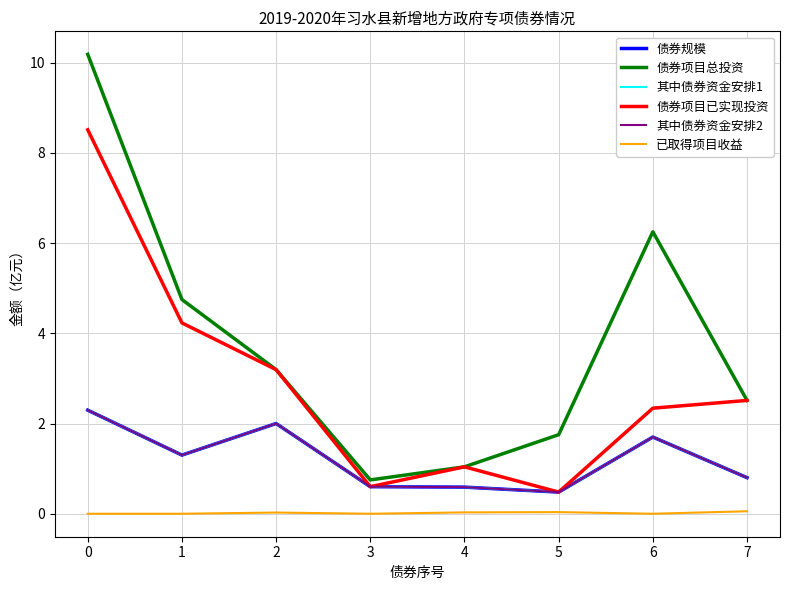

Read the 其中债券资金安排1 value at 1.

1.3